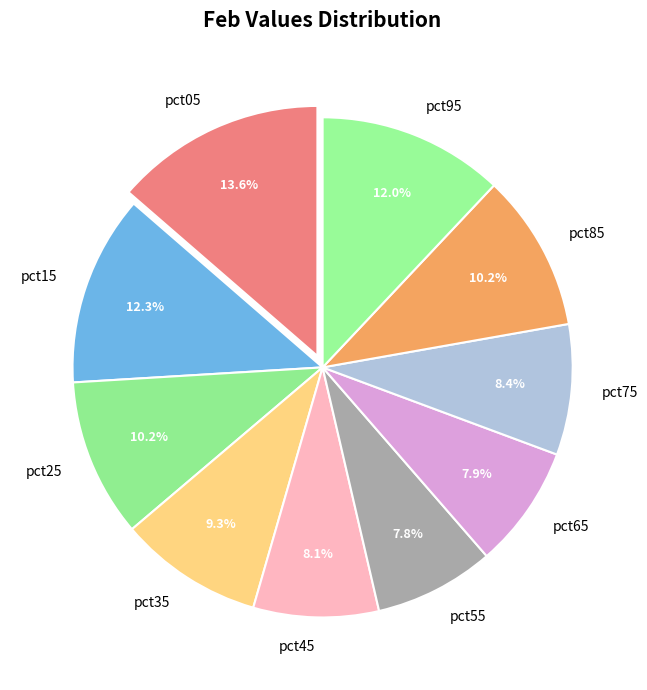

How many slices are in this pie chart?

10